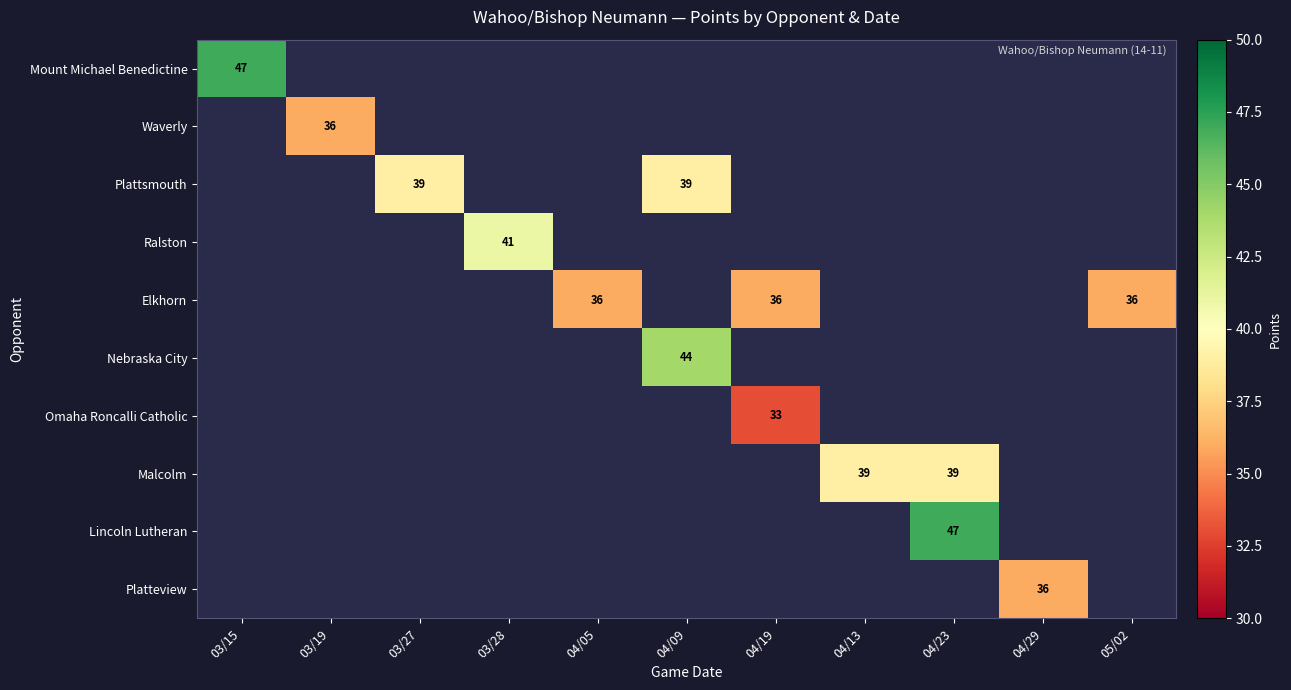

Is the value of Platteview at 04/29 greater than the value of Malcolm at 04/23?

No